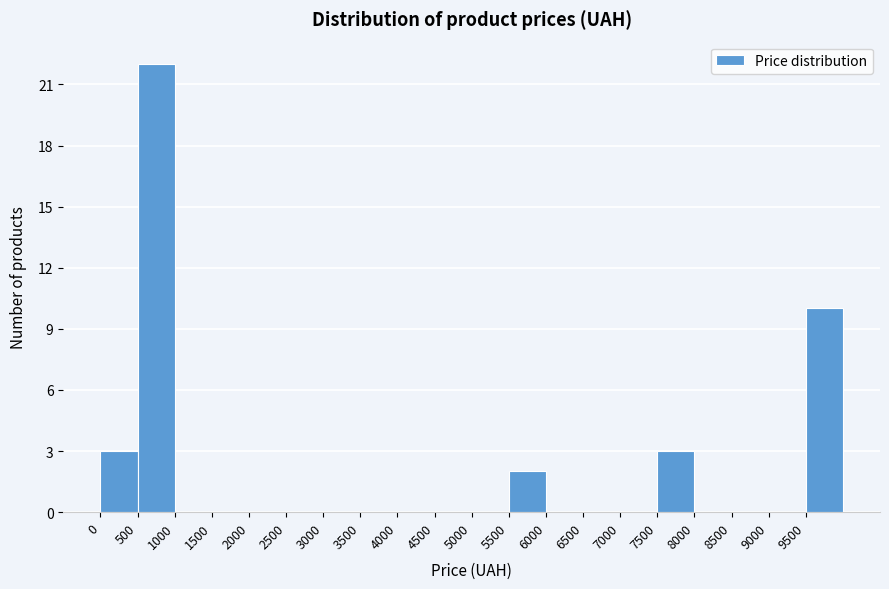

Over which range of the x-axis is the bar tallest?

500 to 1000